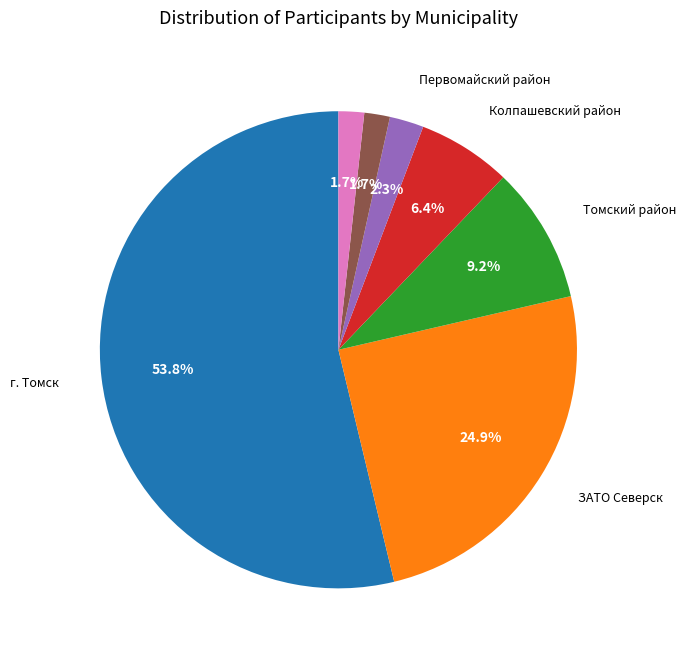

Is there any slice that represents more than half of the pie?

Yes